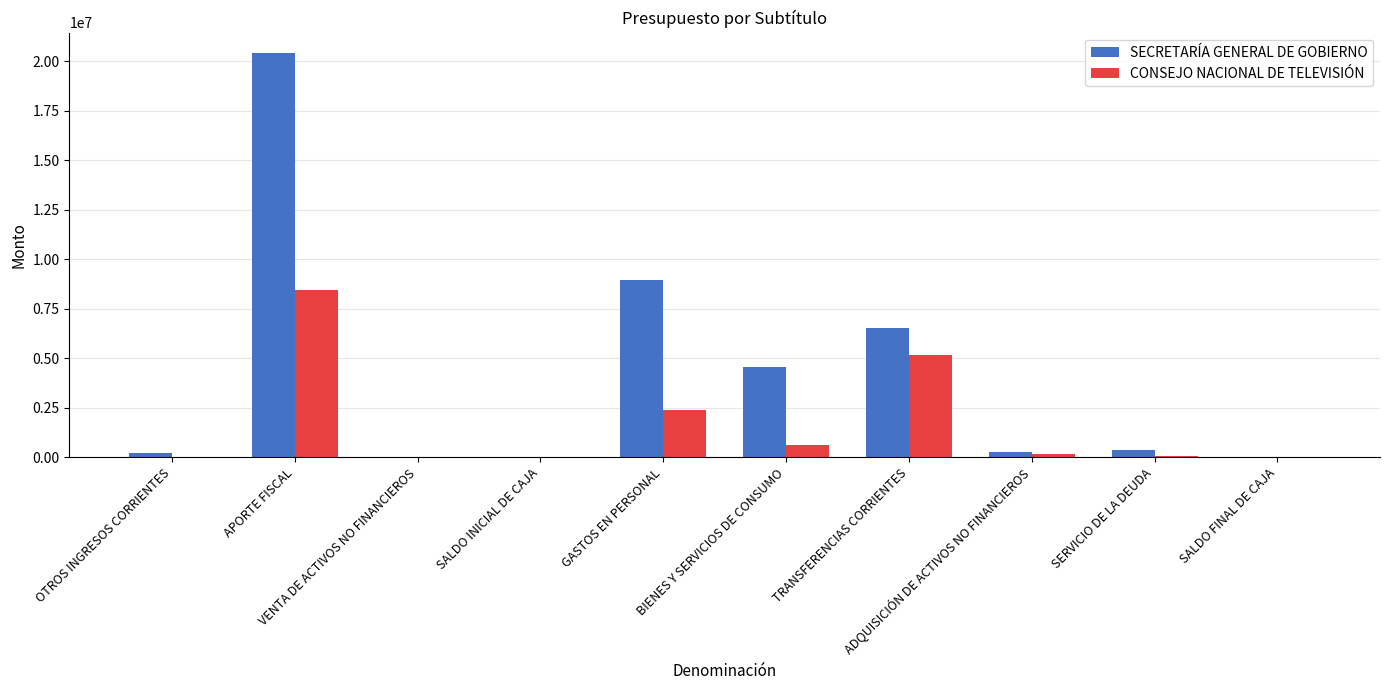

What is the maximum value for SECRETARÍA GENERAL DE GOBIERNO?

20432757